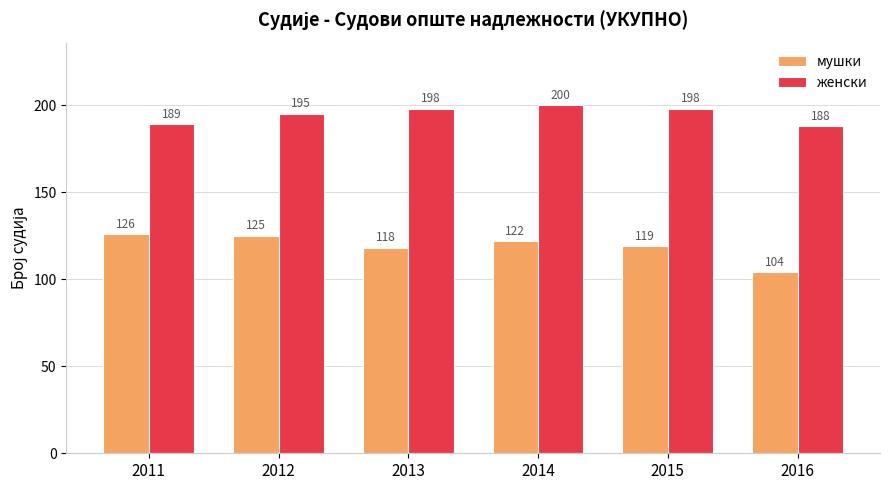

Are the bars grouped side by side (vs. stacked)?

Yes